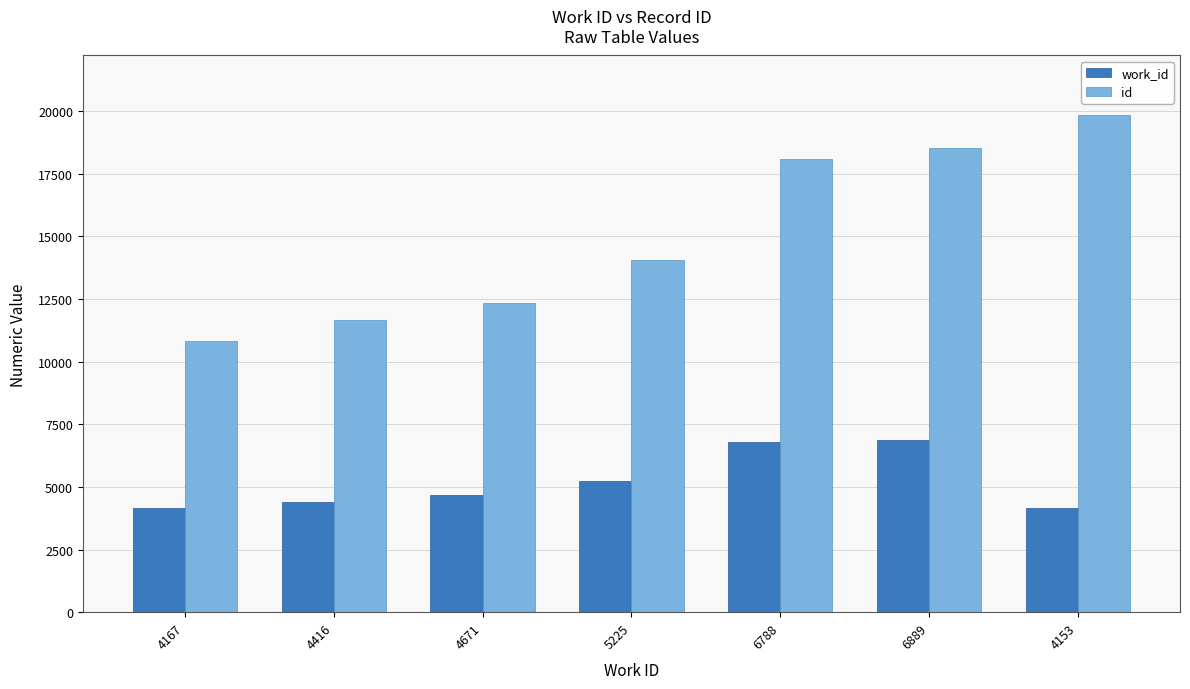

What is the greatest value displayed?

19833